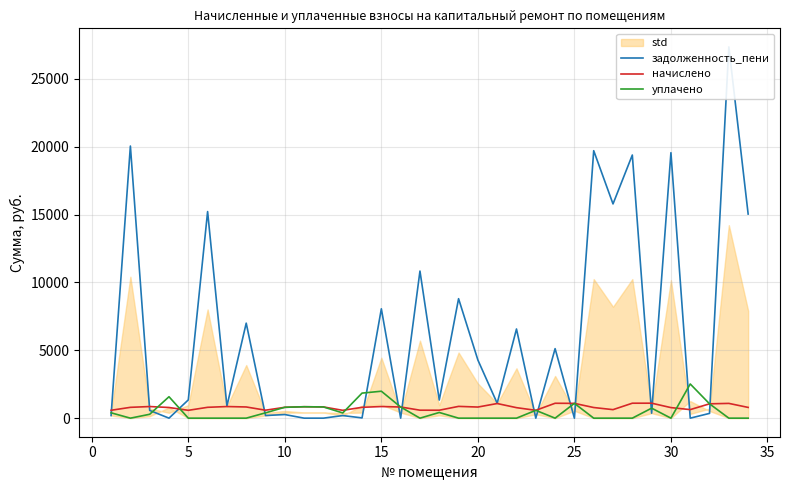

What is the highest value of the начислено series?

1103.7